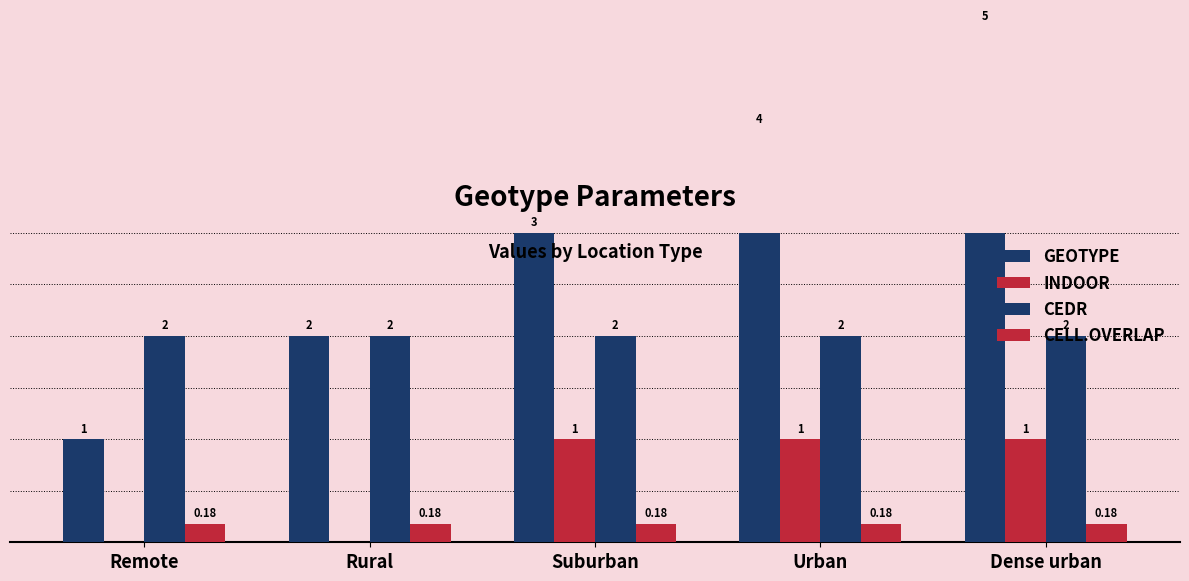

At which label is INDOOR closest to 0?

Remote